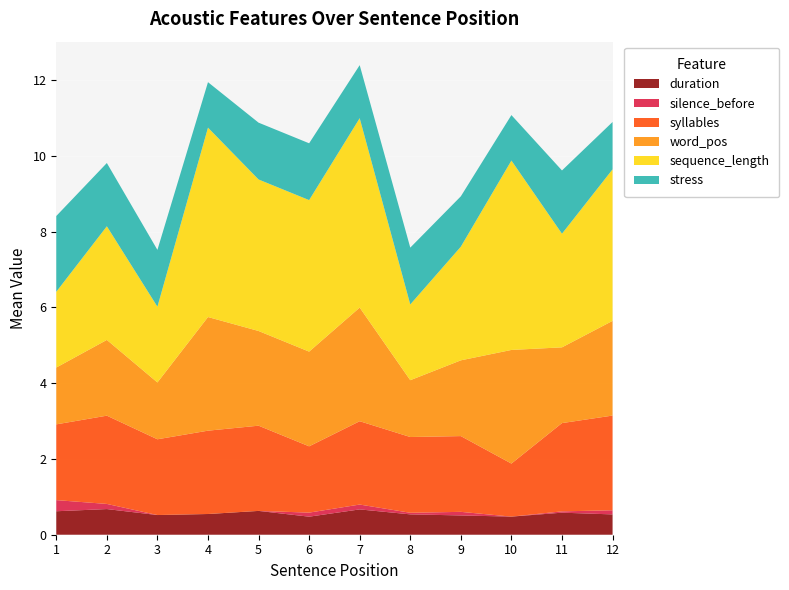

Reading right to left, transcribe all the data shown in this chart.

duration: 0.5	0.6	0.5	0.5	0.5	0.7	0.5	0.6	0.5	0.5	0.7	0.6
silence_before: 0.1	0.0	0.0	0.1	0.0	0.1	0.1	0.0	0.0	0.0	0.1	0.3
syllables: 2.5	2.3	1.4	2.0	2.0	2.2	1.8	2.2	2.2	2.0	2.3	2.0
word_pos: 2.5	2.0	3.0	2.0	1.5	3.0	2.5	2.5	3.0	1.5	2.0	1.5
sequence_length: 4.0	3.0	5.0	3.0	2.0	5.0	4.0	4.0	5.0	2.0	3.0	2.0
stress: 1.2	1.7	1.2	1.3	1.5	1.4	1.5	1.5	1.2	1.5	1.7	2.0